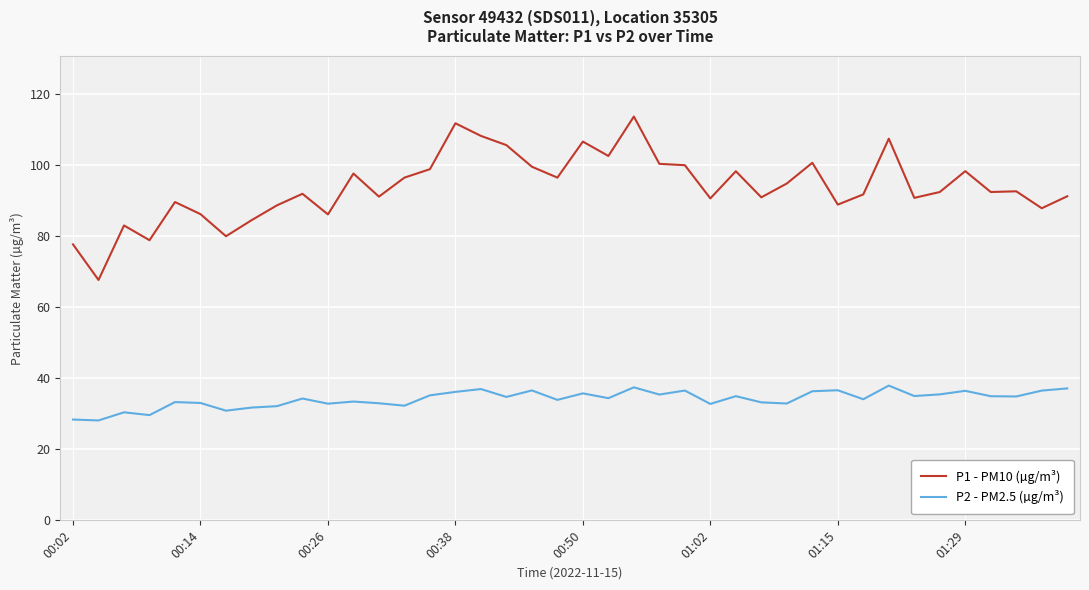

What is the greatest value displayed?

113.7